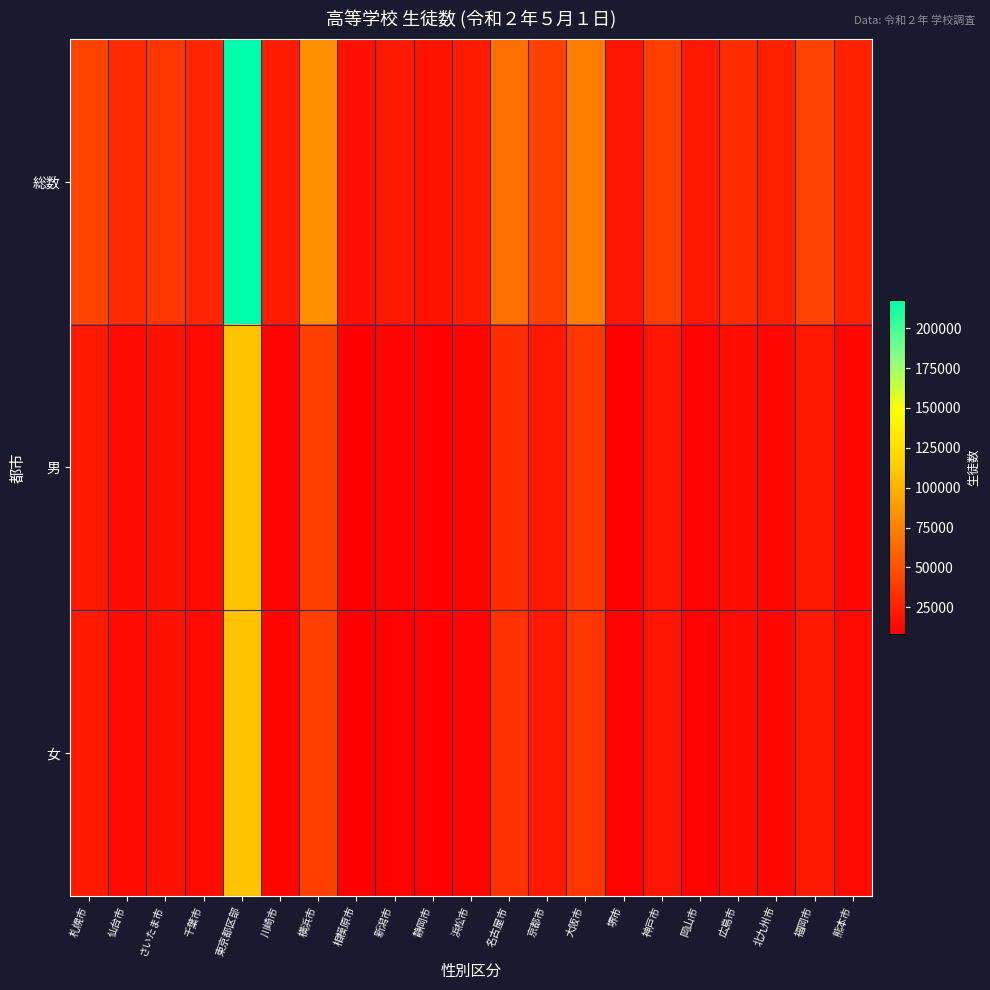

How many distinct data groups are displayed?

3